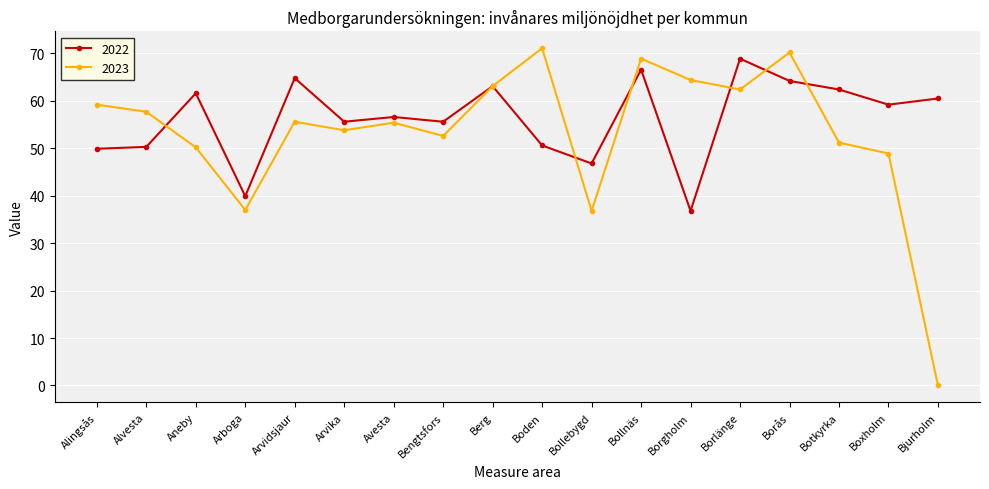

At Arboga, list the series in order from largest to smallest.

2022, 2023